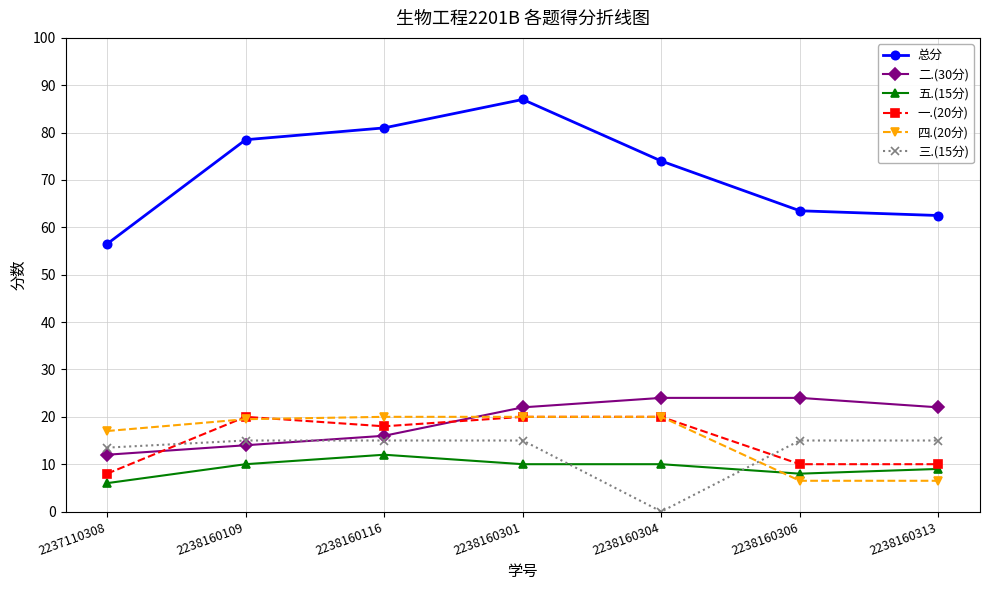

Reading right to left, transcribe all the data shown in this chart.

总分: 2238160313=62.5	2238160306=63.5	2238160304=74.0	2238160301=87.0	2238160116=81.0	2238160109=78.5	2237110308=56.5
二.(30分): 2238160313=22.0	2238160306=24.0	2238160304=24.0	2238160301=22.0	2238160116=16.0	2238160109=14.0	2237110308=12.0
五.(15分): 2238160313=9.0	2238160306=8.0	2238160304=10.0	2238160301=10.0	2238160116=12.0	2238160109=10.0	2237110308=6.0
一.(20分): 2238160313=10.0	2238160306=10.0	2238160304=20.0	2238160301=20.0	2238160116=18.0	2238160109=20.0	2237110308=8.0
四.(20分): 2238160313=6.5	2238160306=6.5	2238160304=20.0	2238160301=20.0	2238160116=20.0	2238160109=19.5	2237110308=17.0
三.(15分): 2238160313=15.0	2238160306=15.0	2238160304=0.0	2238160301=15.0	2238160116=15.0	2238160109=15.0	2237110308=13.5